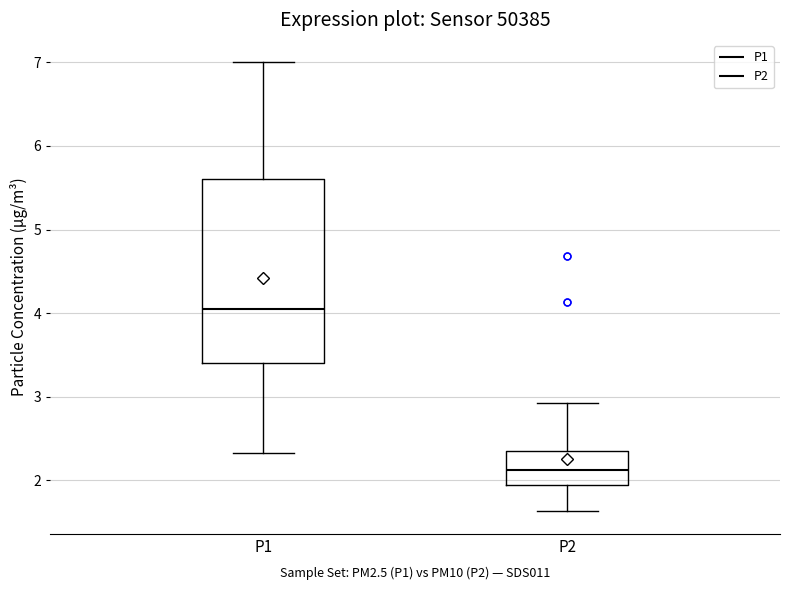

Reading left to right, read every box against the y-axis: the position of its median line, the range the box covers, and the ends of its whiskers. The values are not printed on the chart, so give them approximately, as read against the axis.

P1: median 4.1, box 3.4 to 5.6, whiskers 2.3 to 7.0
P2: median 2.1, box 1.9 to 2.4, whiskers 1.6 to 2.9